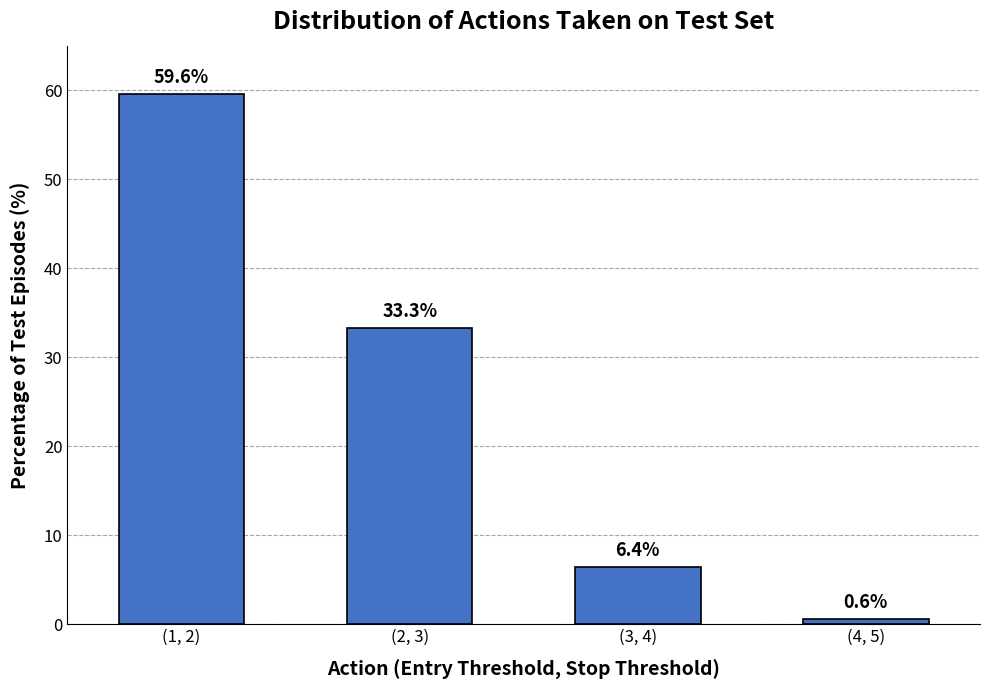

Which category has the highest value across all series?

(1, 2)